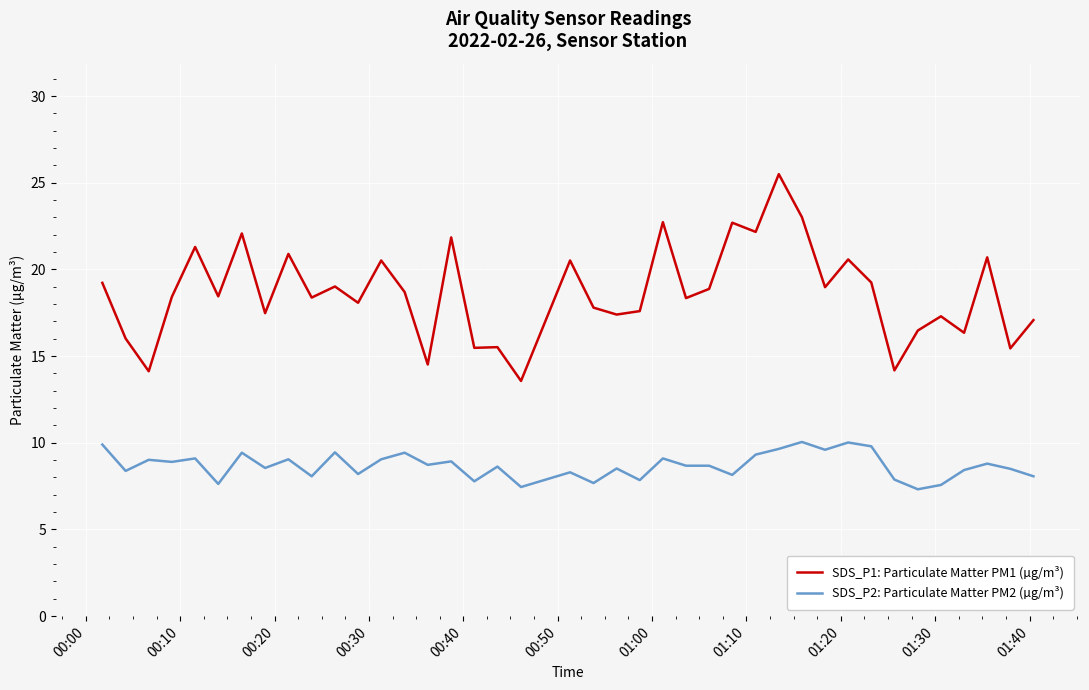

Which series has the widest spread of values?

SDS_P1: Particulate Matter PM1 (µg/m³)